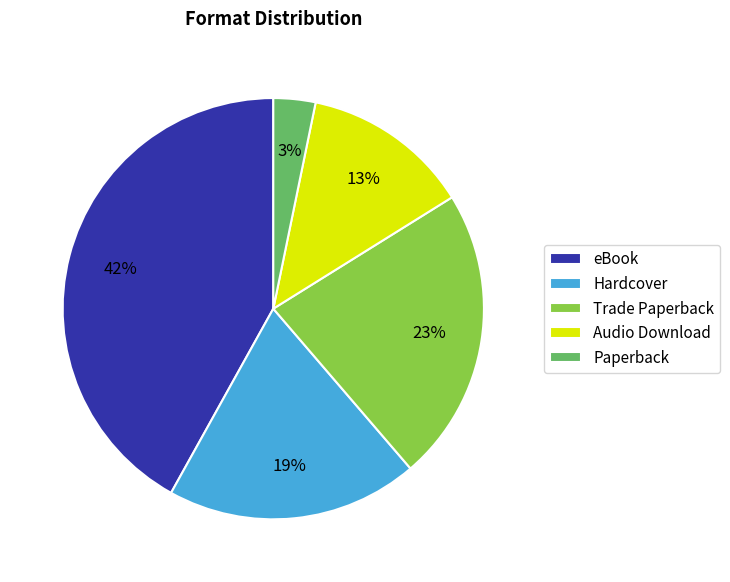

How many slices are in this pie chart?

5